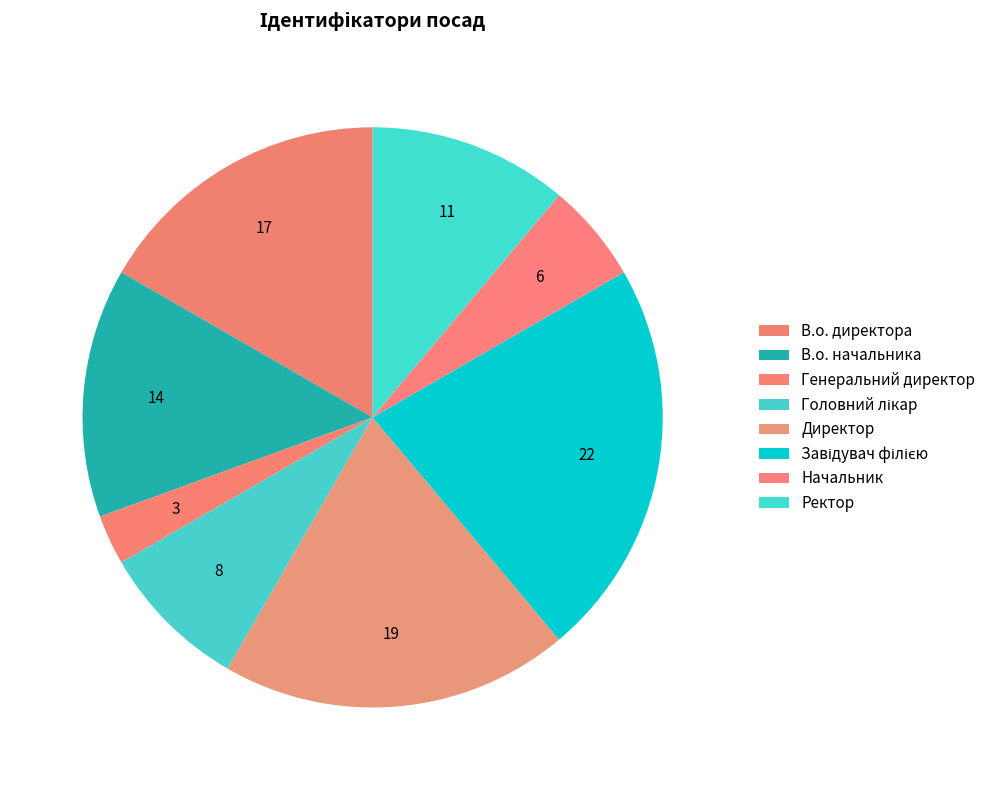

The Начальник slice represents 6% of the pie. True or false?

True